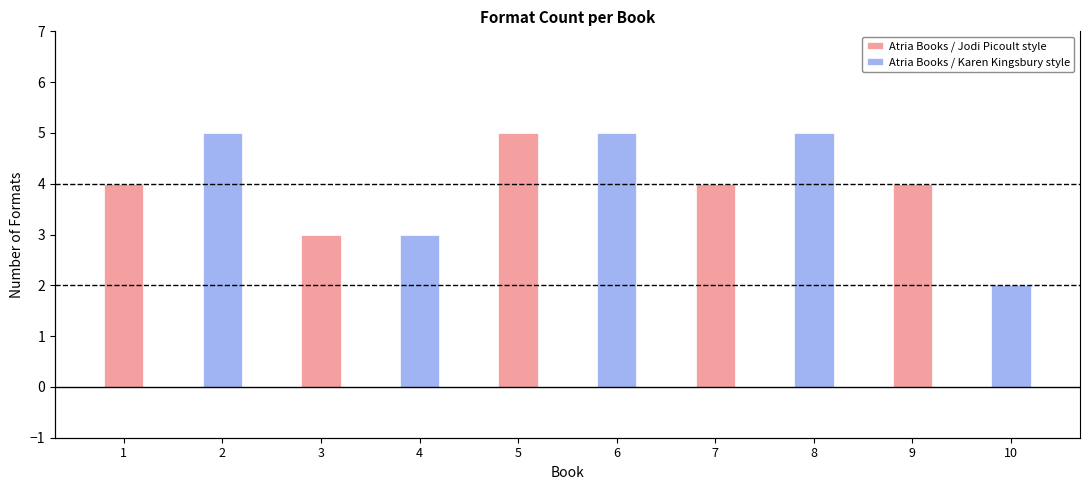

What is the difference between the maximum and second lowest values in the Atria Books / Karen Kingsbury style series?

2